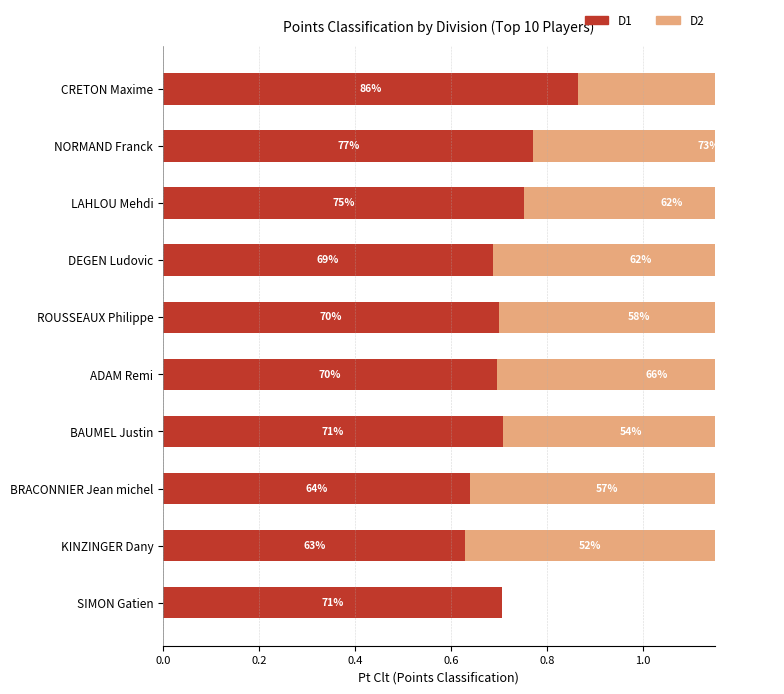

What is the difference between the D2 values at BRACONNIER Jean michel and CRETON Maxime?

0.2